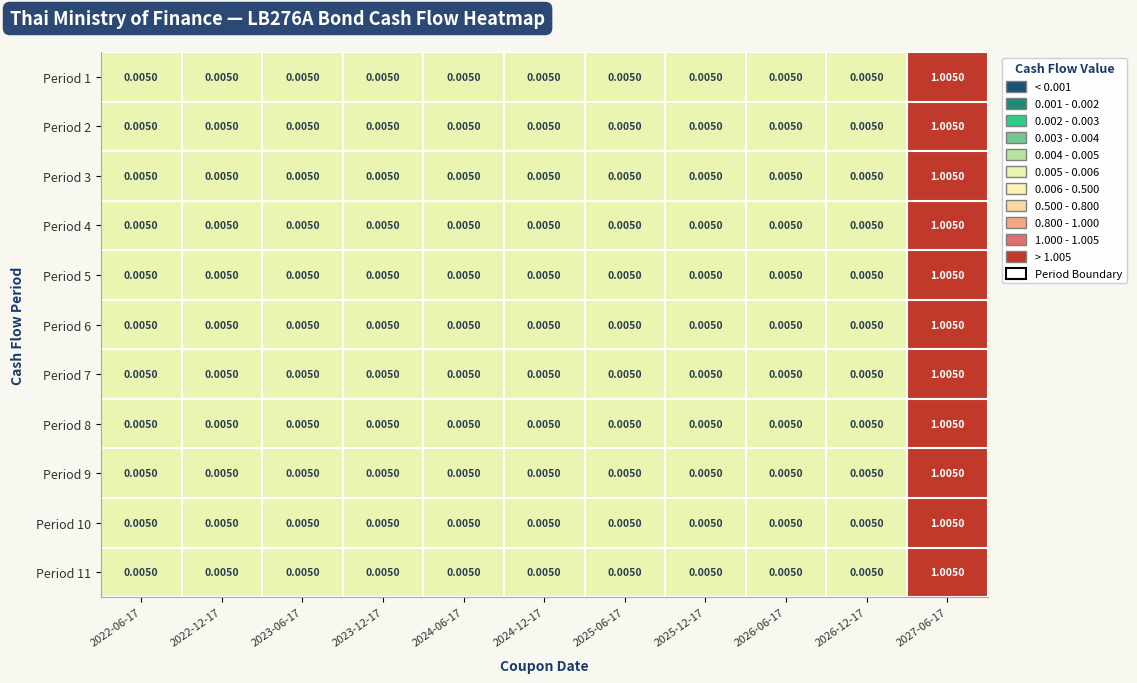

Which series has the largest range (max minus min)?

Period 1